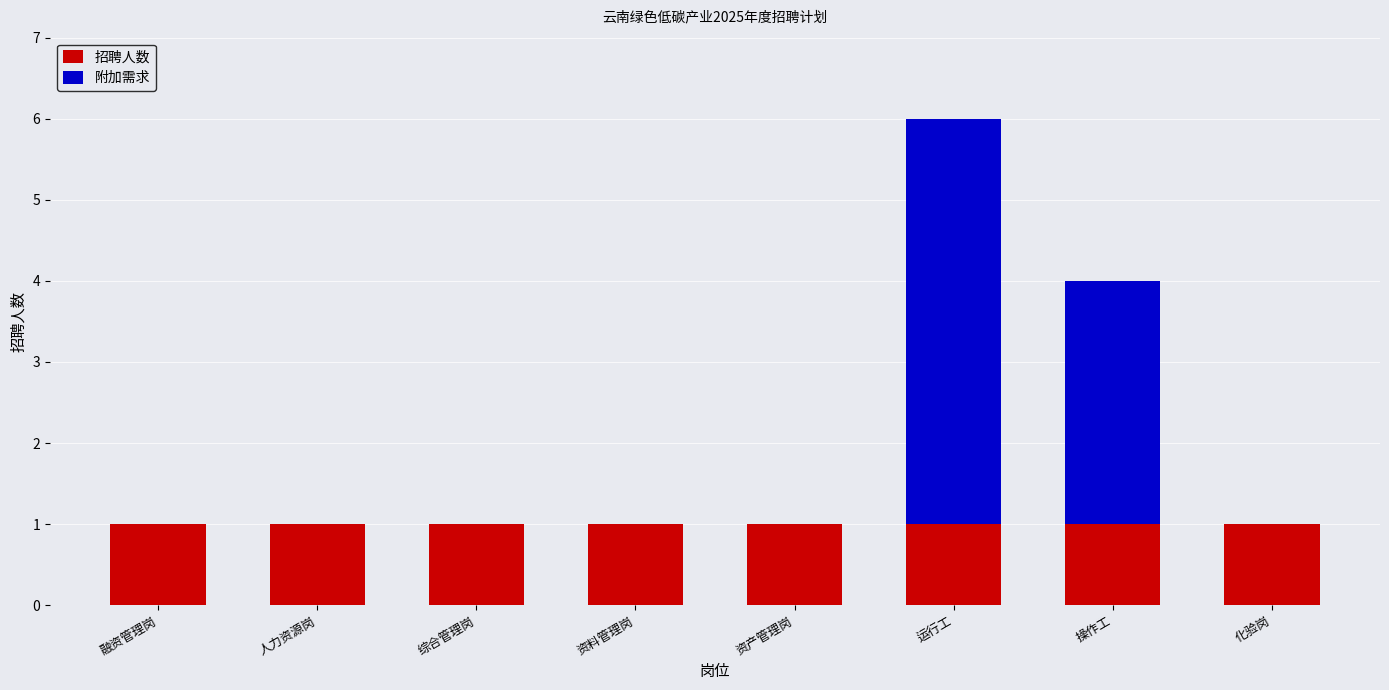

The value of 招聘人数 at 人力资源岗 is 1. True or false?

True